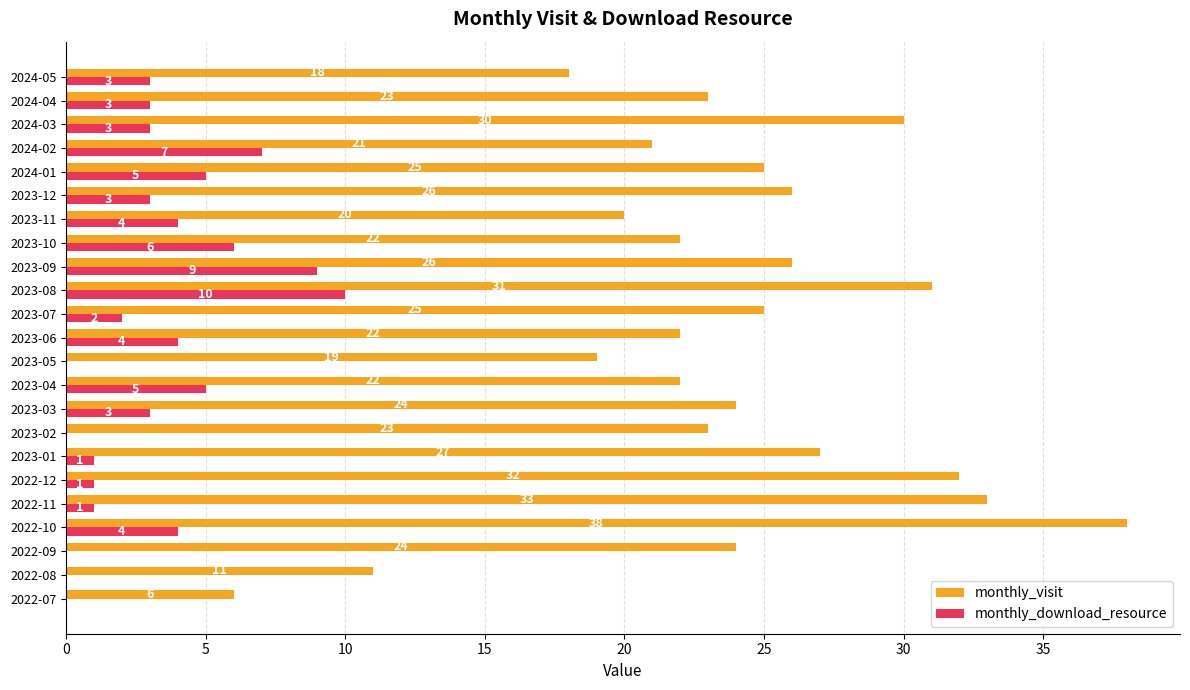

Which category has the highest value in the monthly_download_resource series?

2023-08